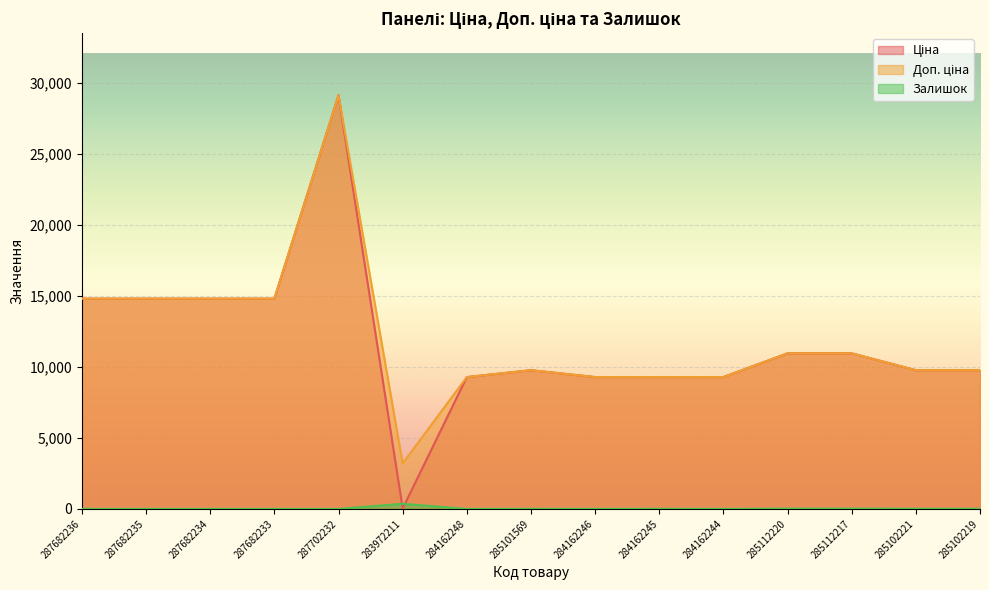

What is the spread (max minus min) of values at 284162245?

9282.5